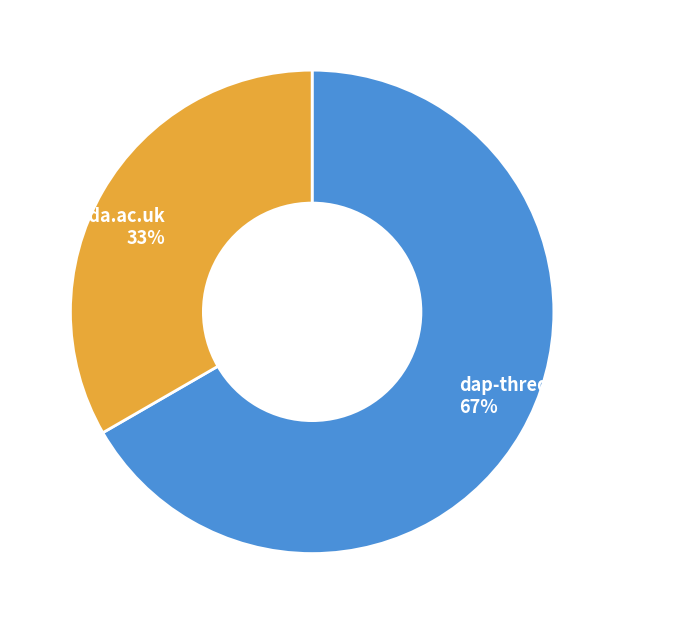

Is there any slice that represents more than half of the pie?

Yes